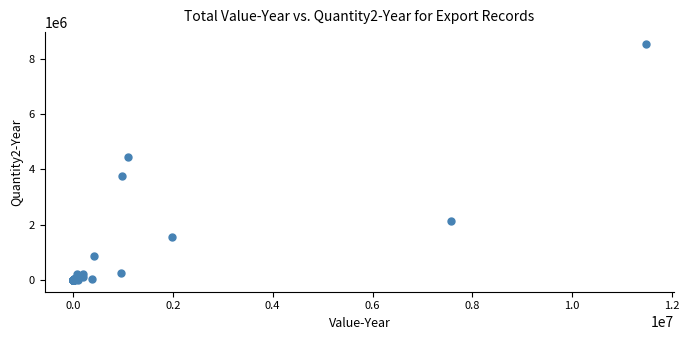

What Y value in the scatter plot is closest to 4267175?

4436725